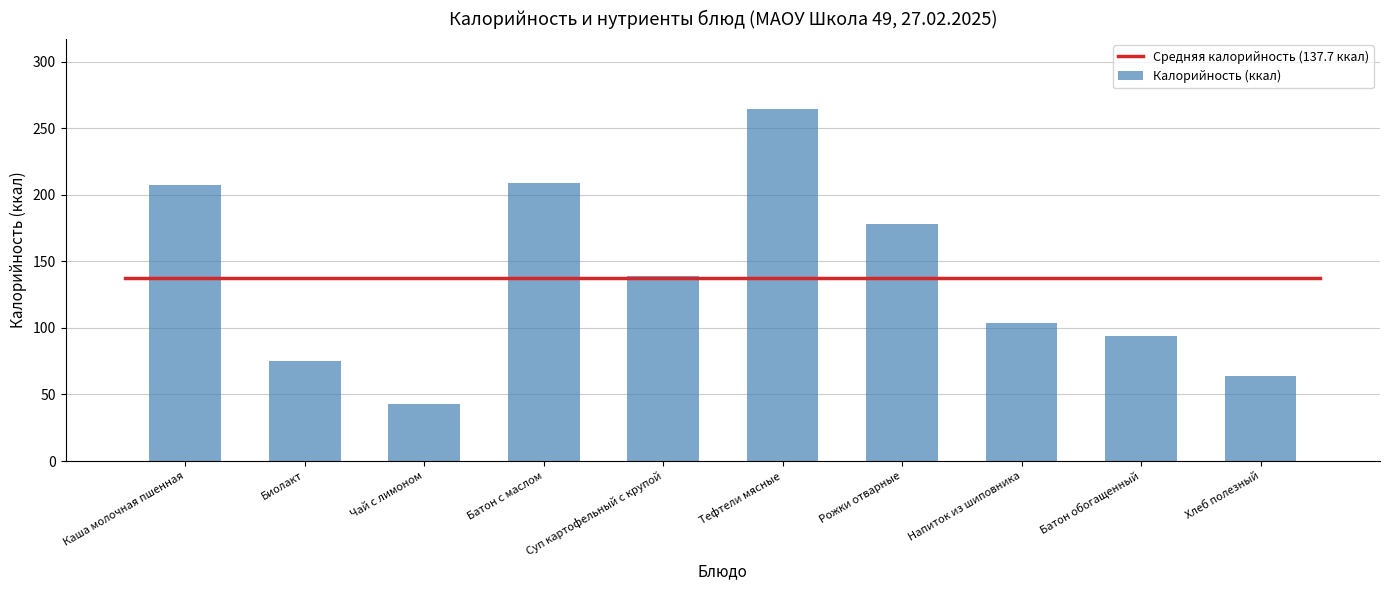

At which category does the chart reach its minimum across all series?

Чай с лимоном